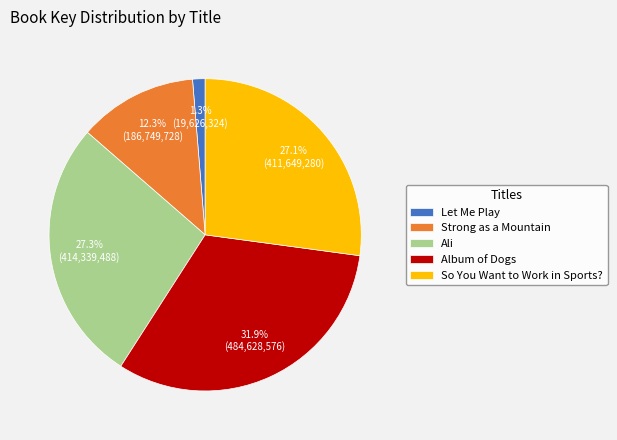

To the nearest percent, what percentage of the pie is Ali?

27%